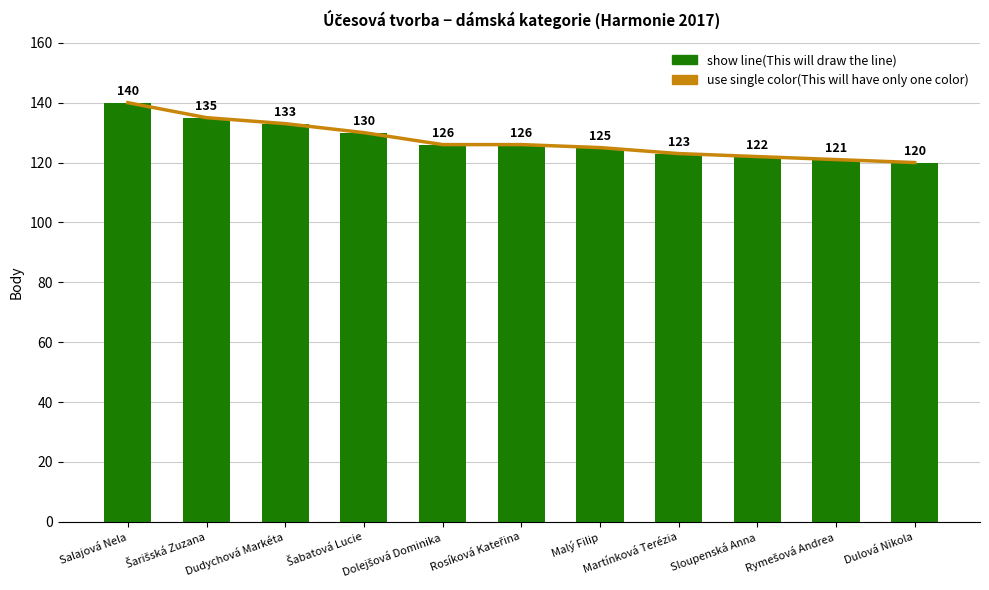

At which label does body first exceed 126?

Salajová Nela